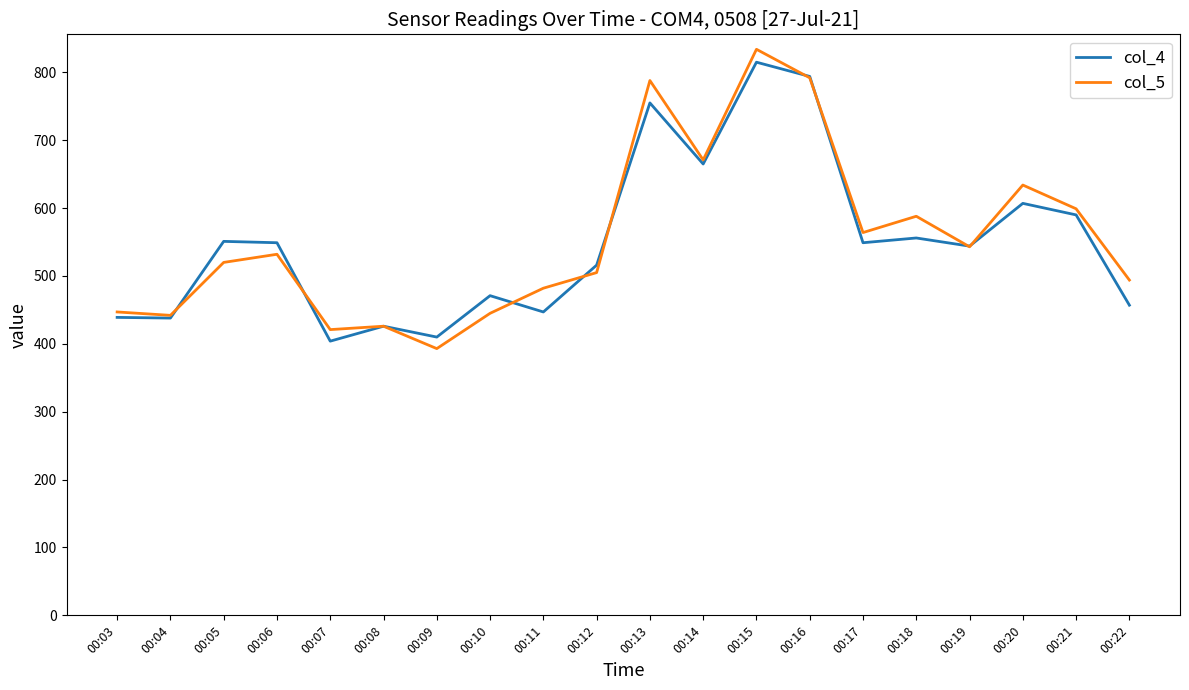

List the series in order of their overall mean, highest first.

col_5, col_4